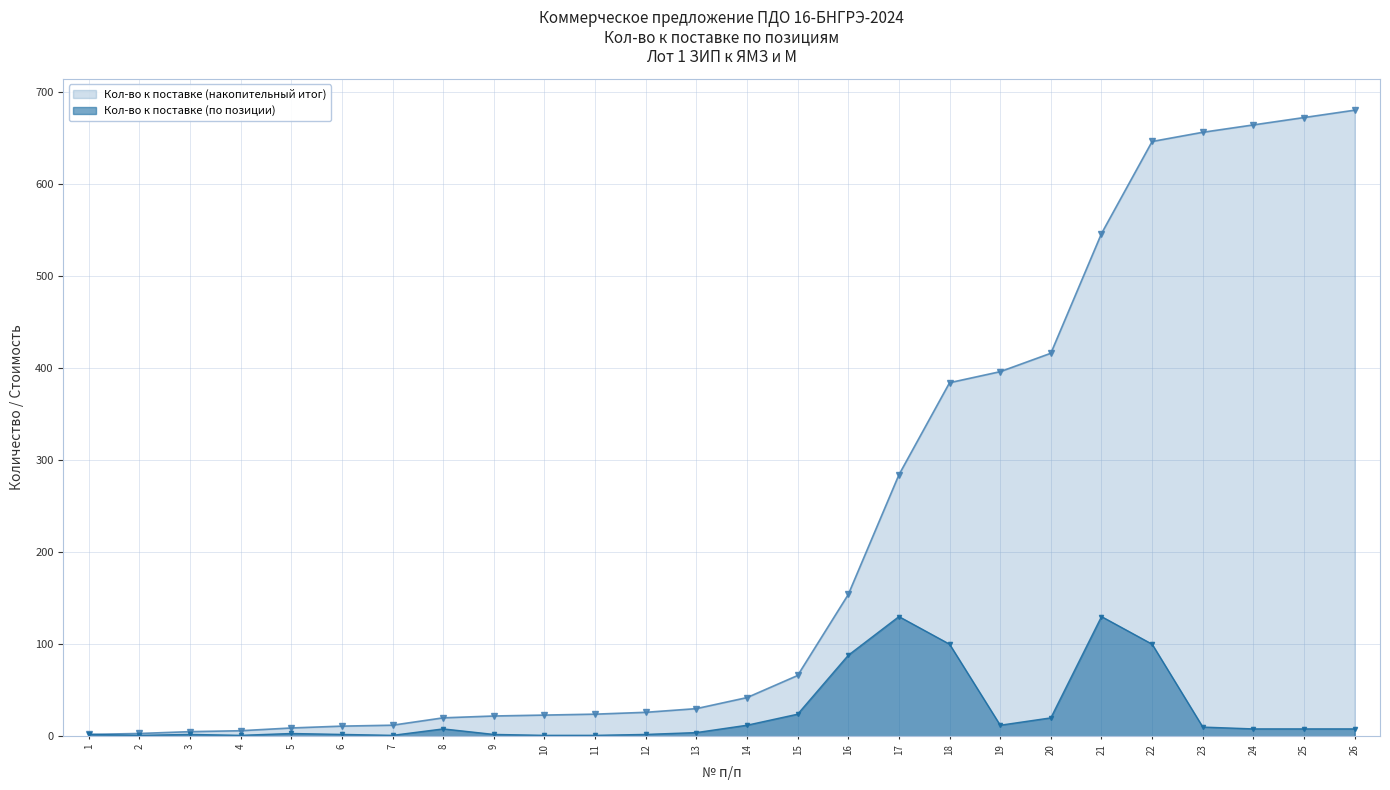

How many data points does each series have?

26